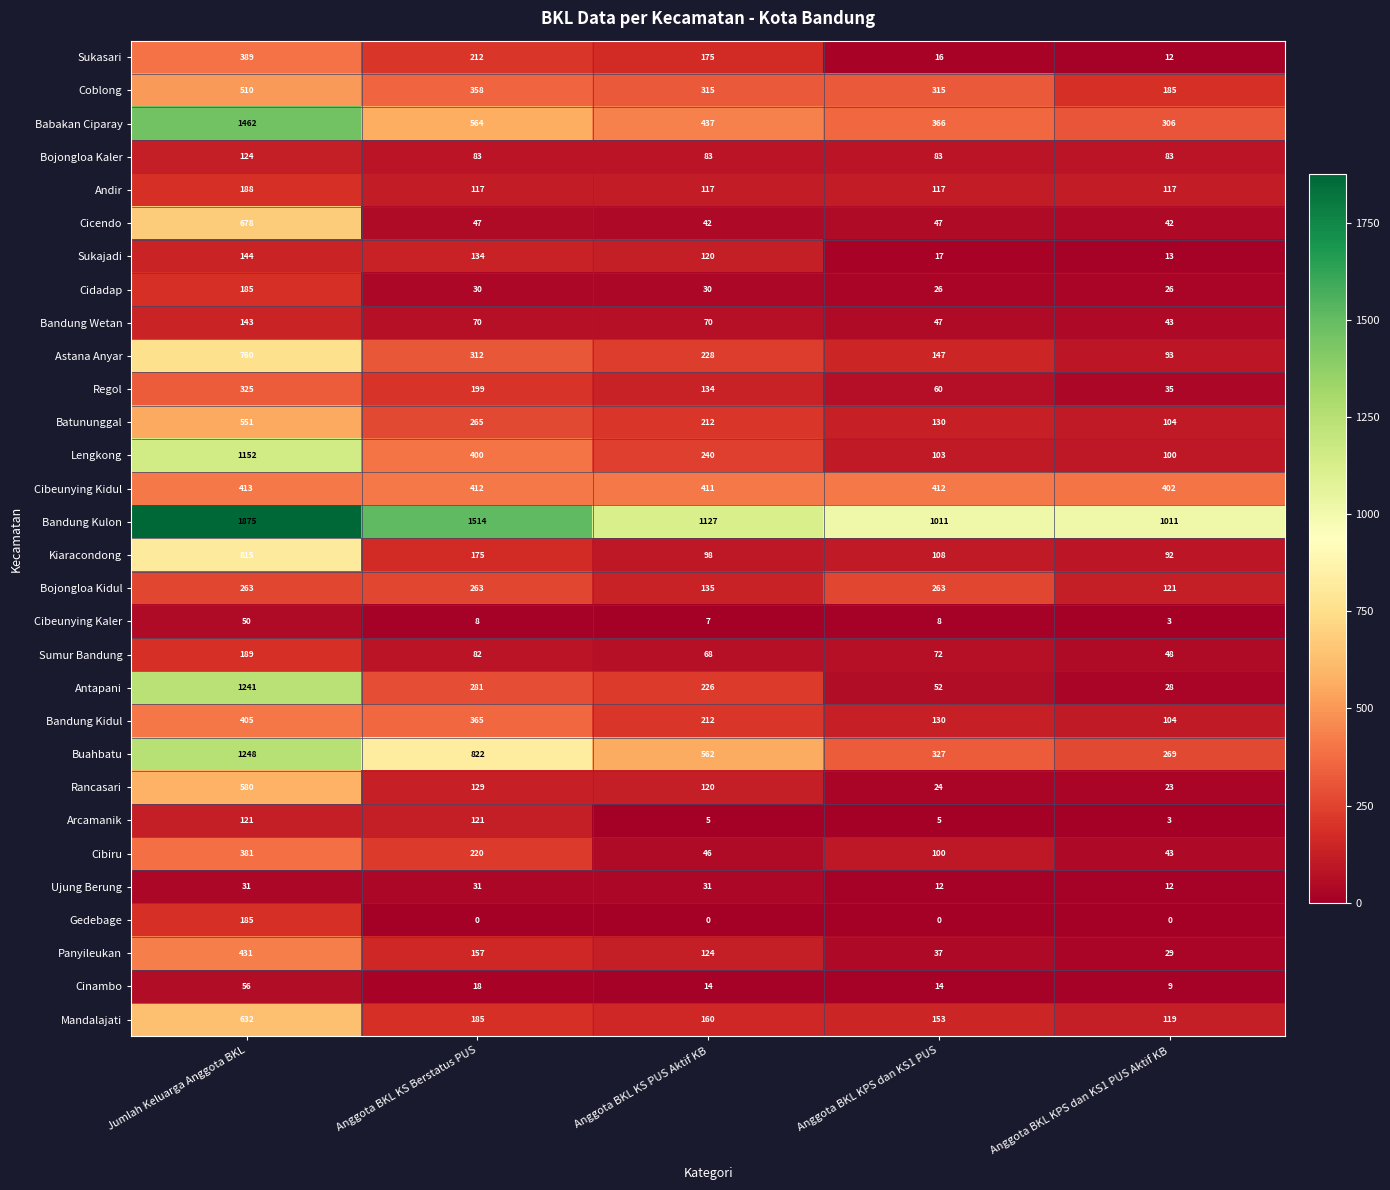

What is the difference between the maximum and minimum values in the Panyileukan series?

402